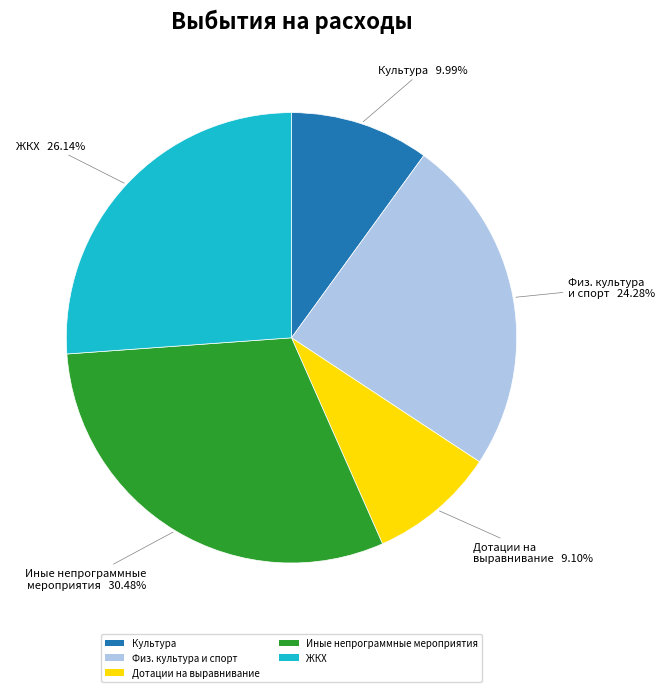

Is the sum of Культура and ЖКХ greater than half?

No